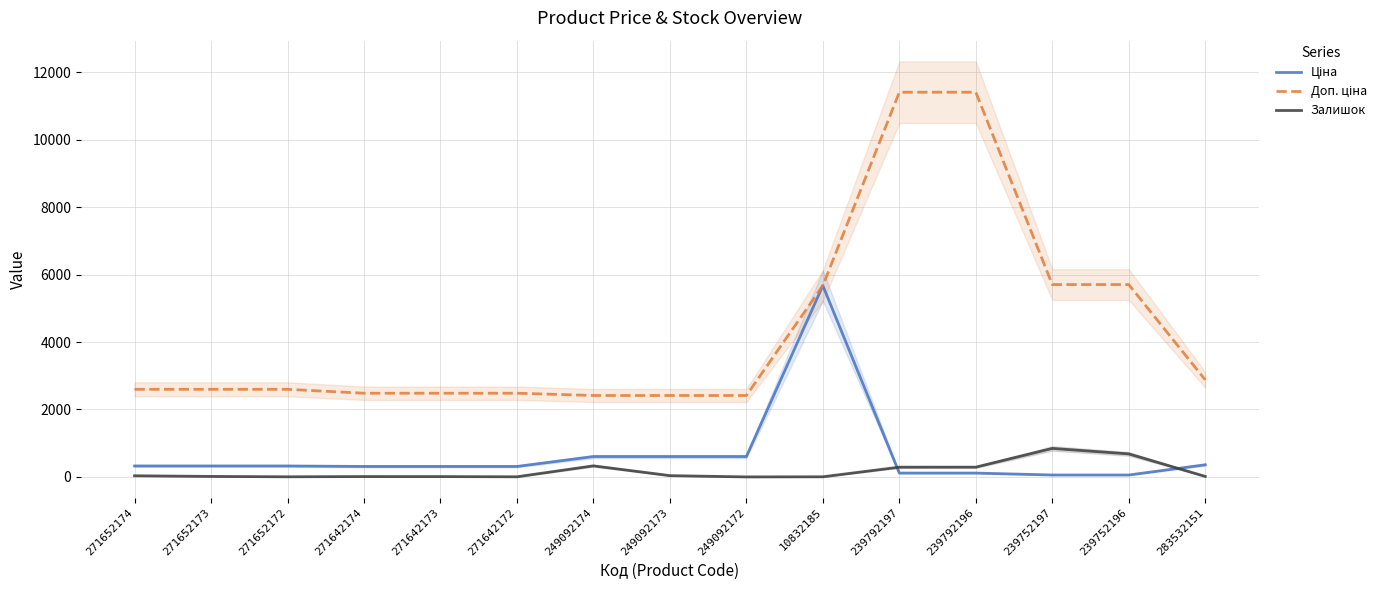

What is the average value of the Ціна series?

672.8